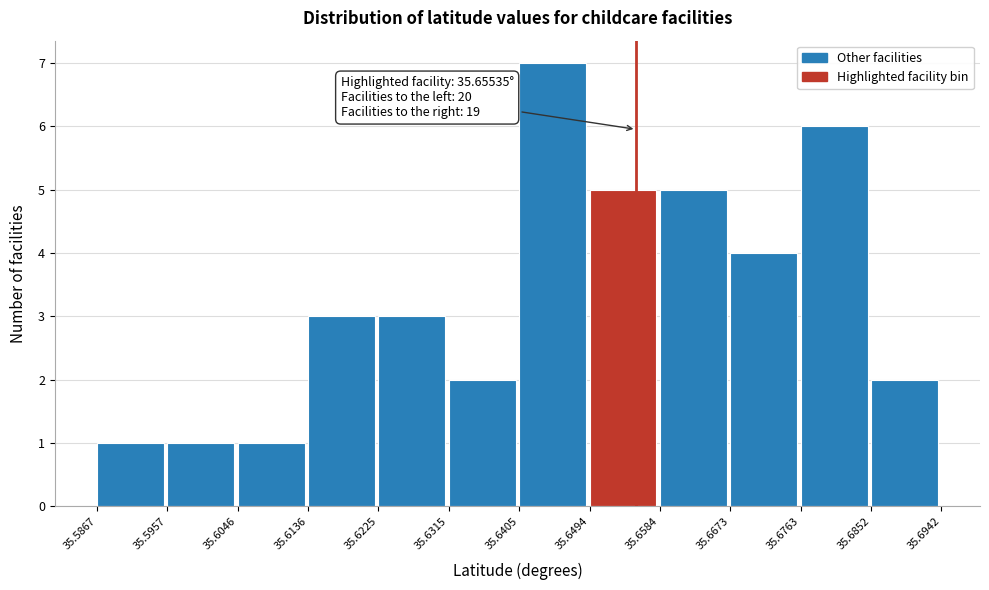

Which range on the x-axis has the tallest bar?

35.6405 to 35.6494